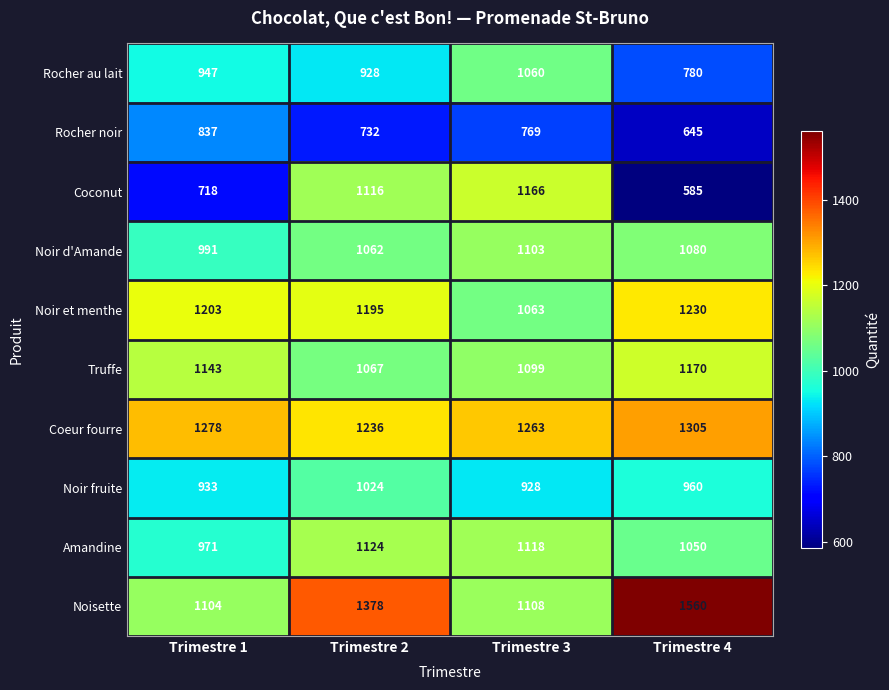

Which label corresponds to the largest value in the chart?

Trimestre 4